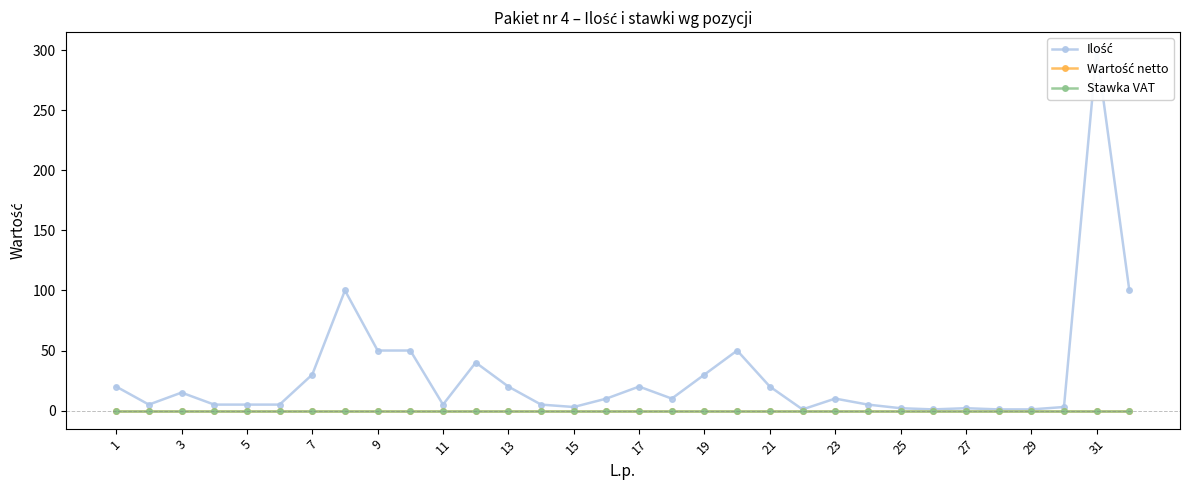

At how many categories does at least one series exceed 161?

1